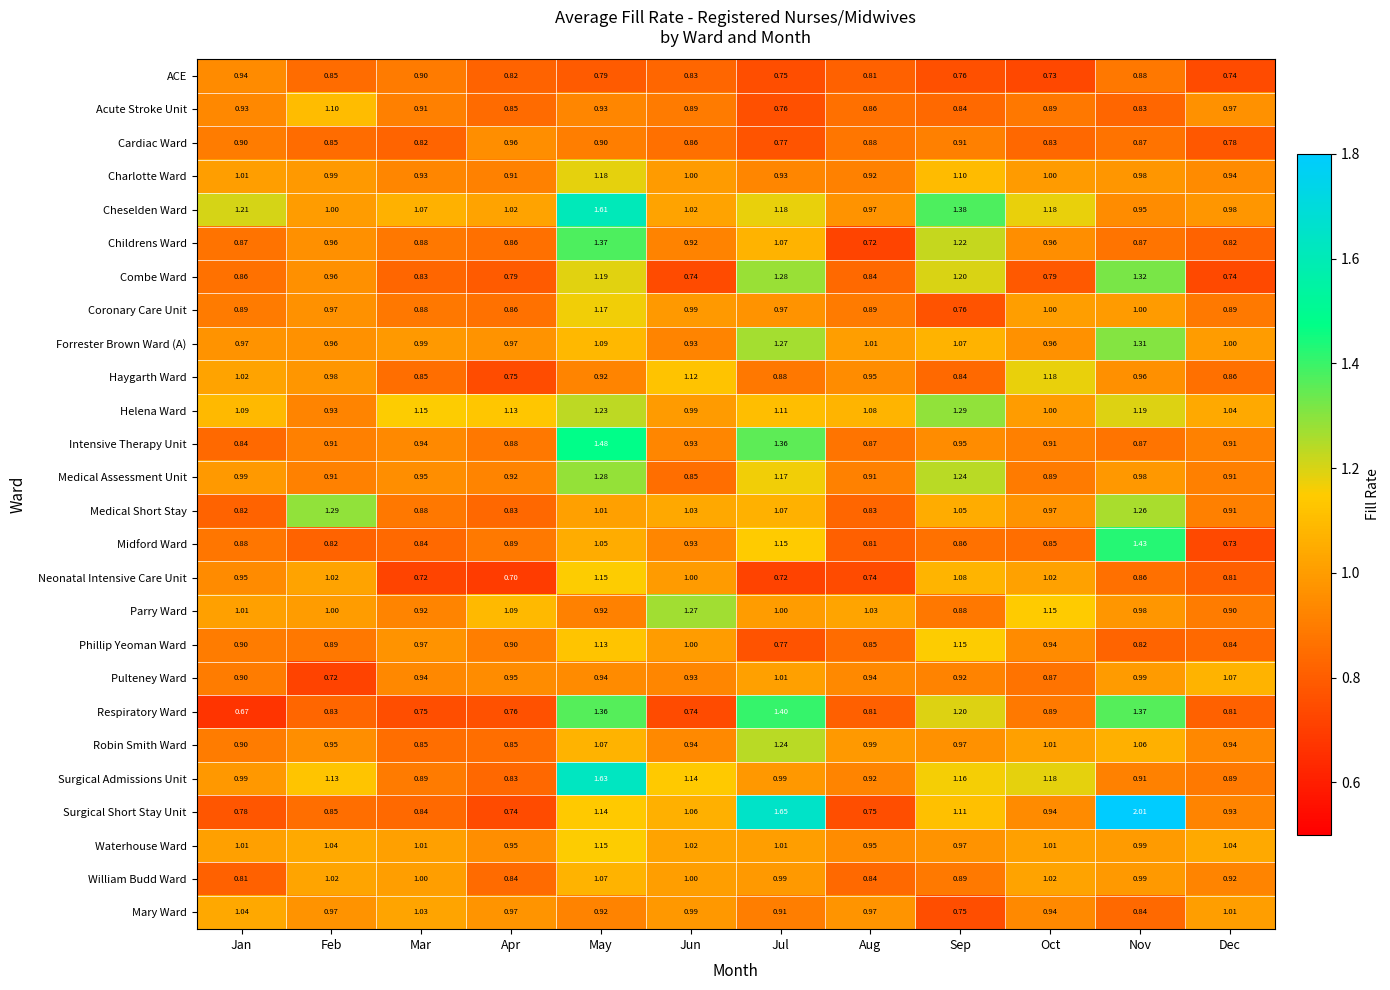

At which label is Helena Ward closest to 1?

Oct